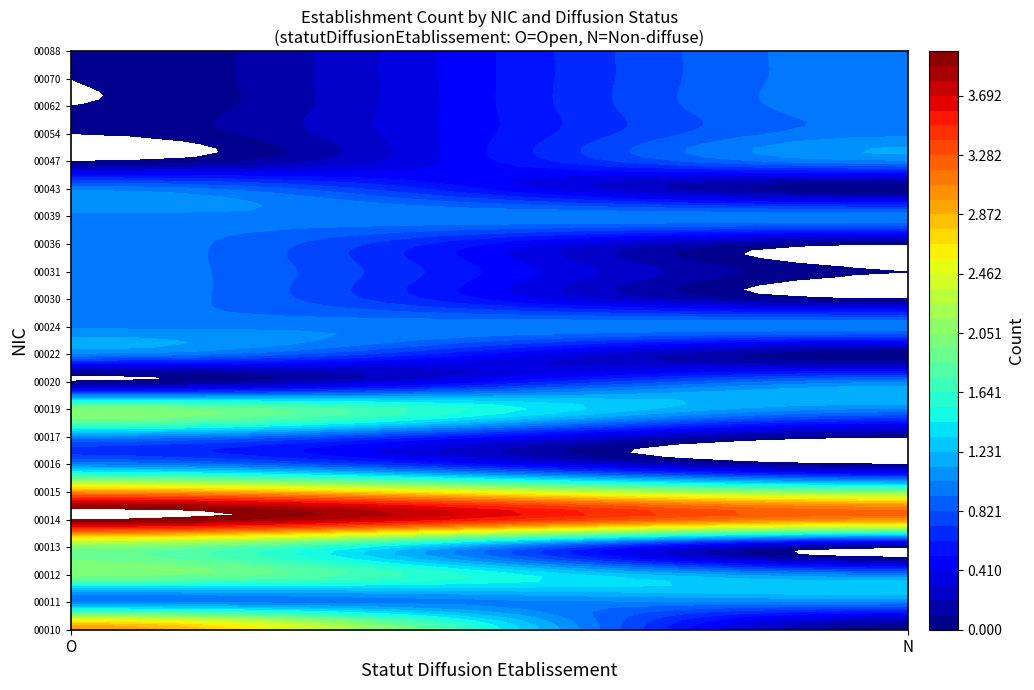

At how many categories does at least one series exceed 2?

2